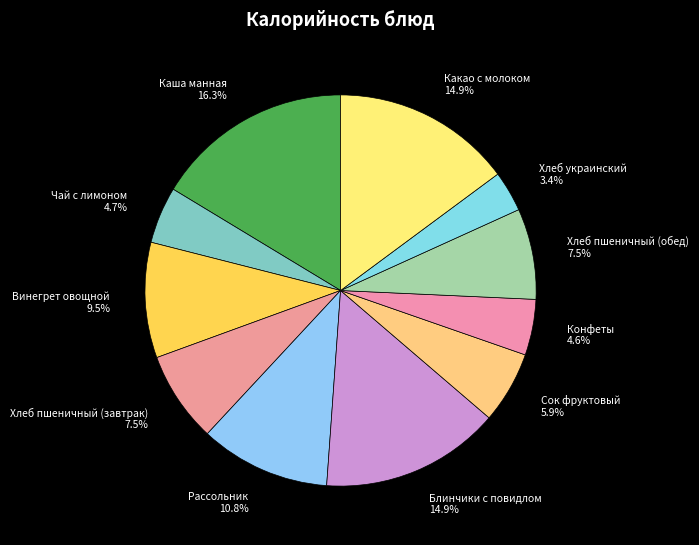

How many slices are in this pie chart?

11